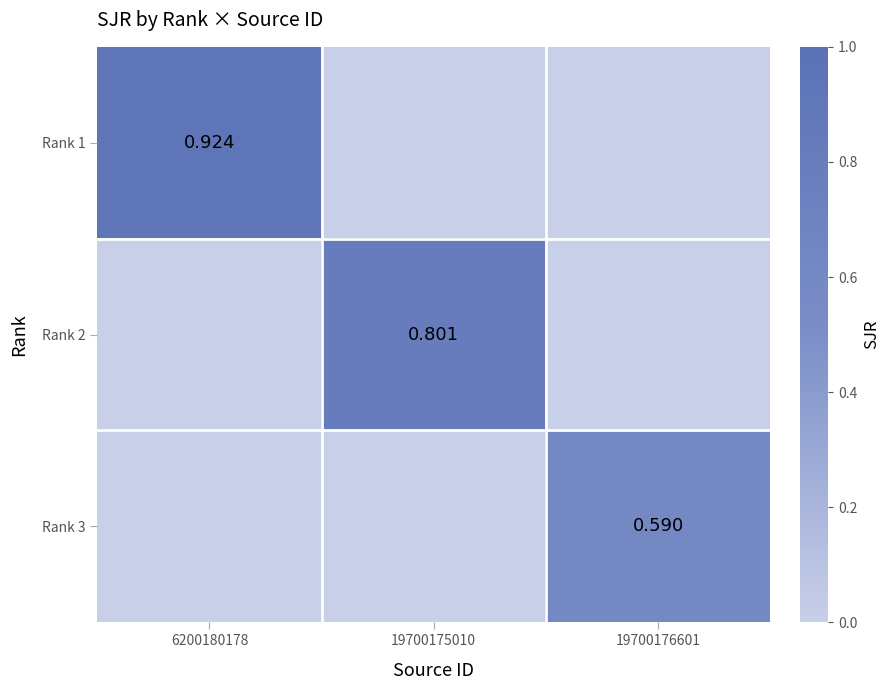

Which series has the widest spread of values?

Rank 1